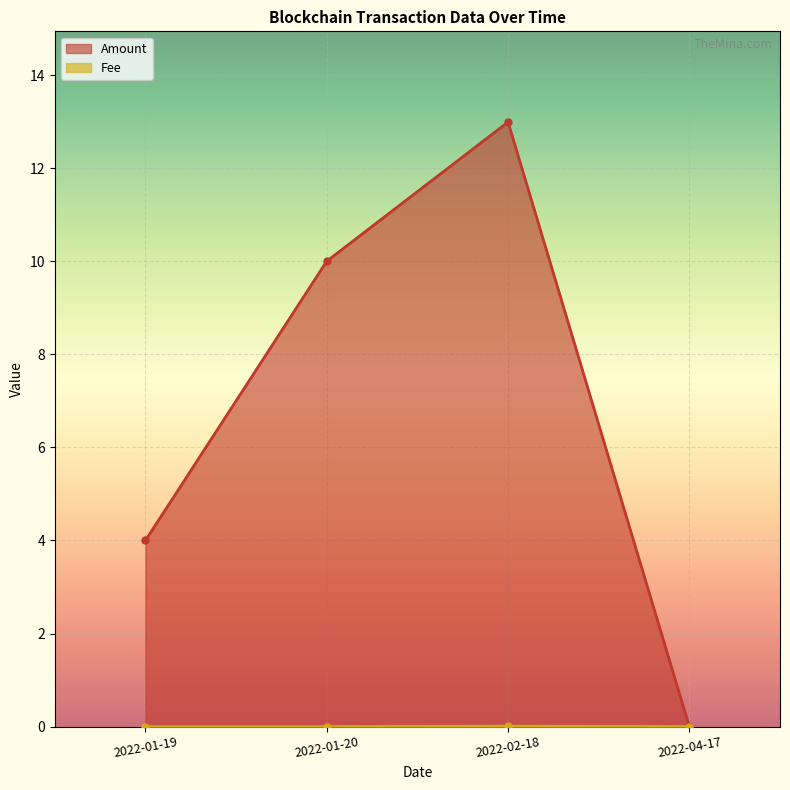

Which series has the largest total across all categories?

Amount